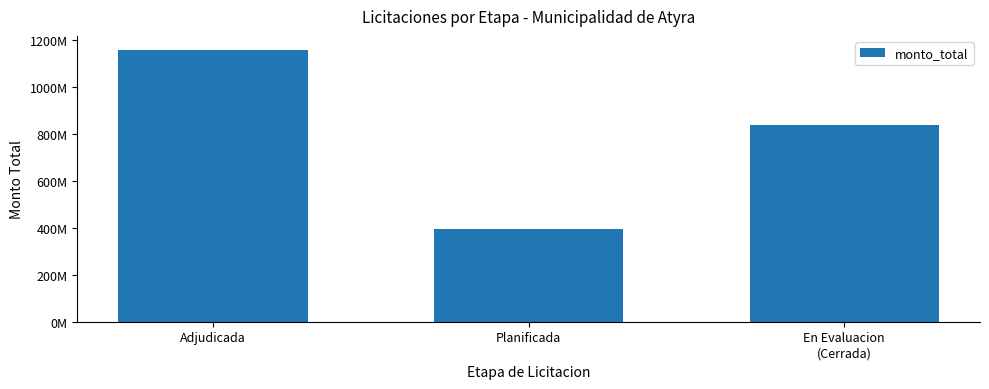

The value at Planificada is 83054852. True or false?

False